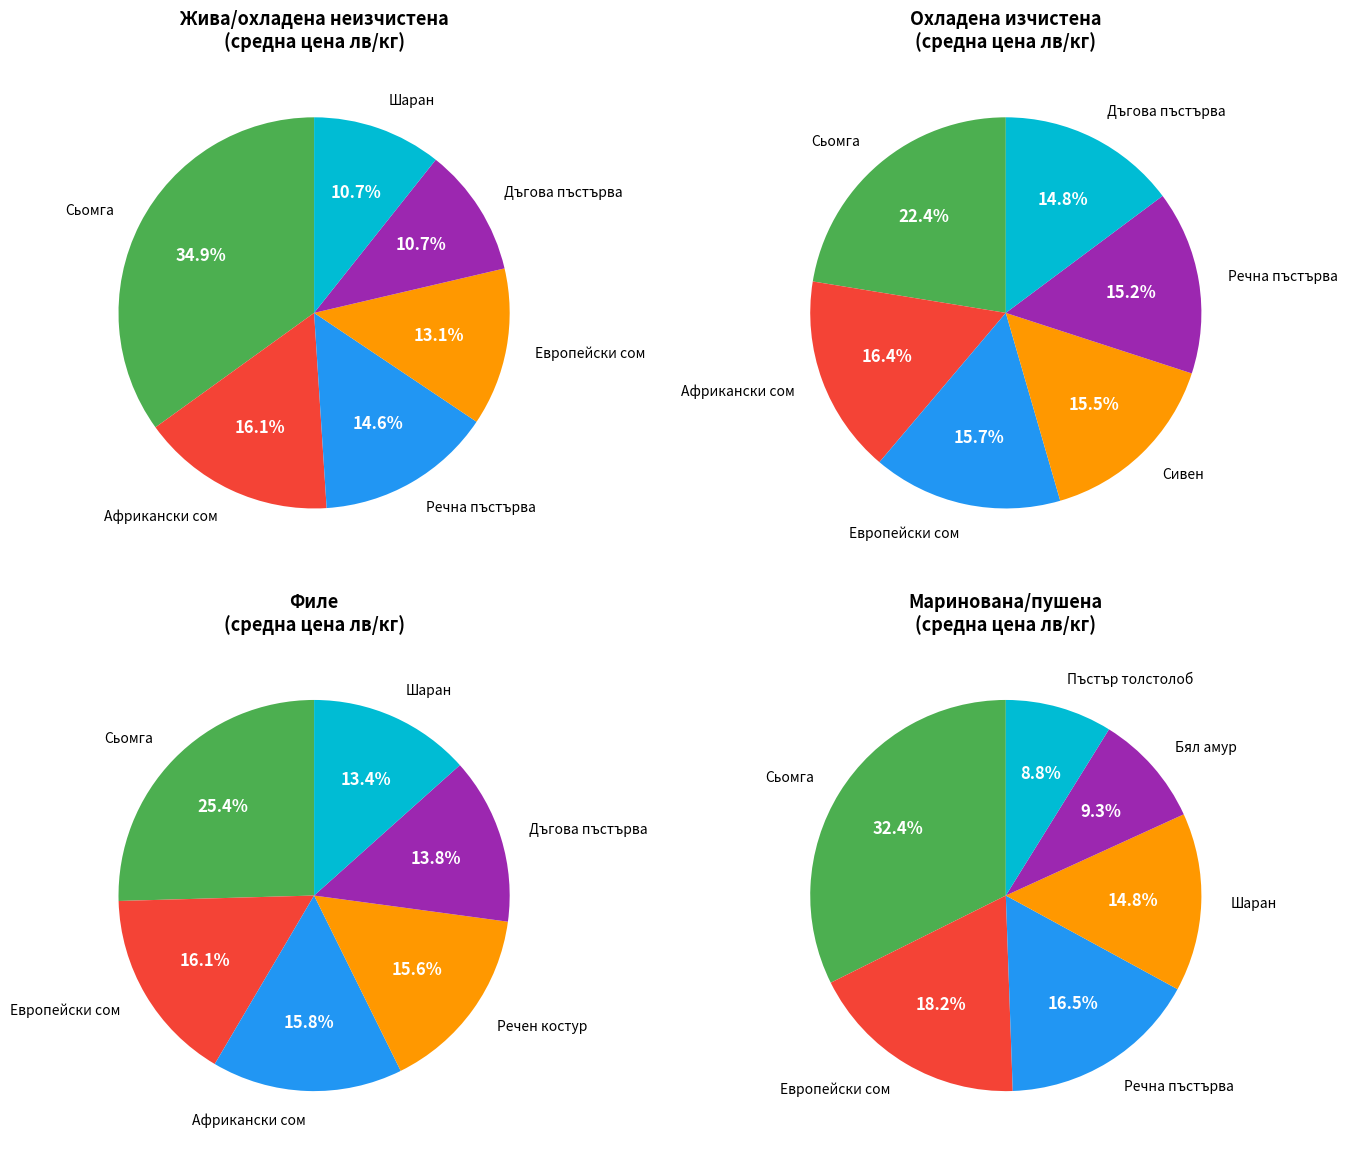

Between Речна пъстърва and Европейски сом, which is larger?

Речна пъстърва